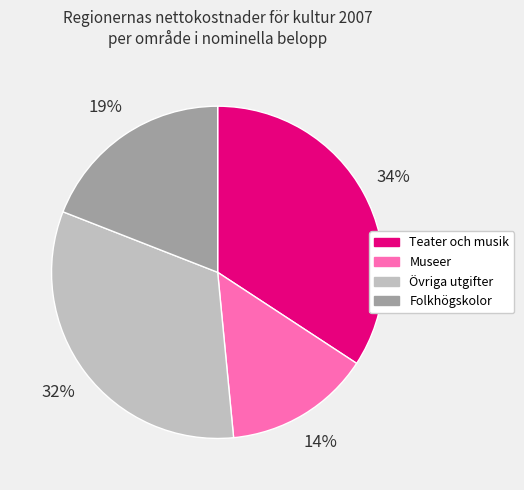

What is the largest slice in the pie chart?

Teater och musik